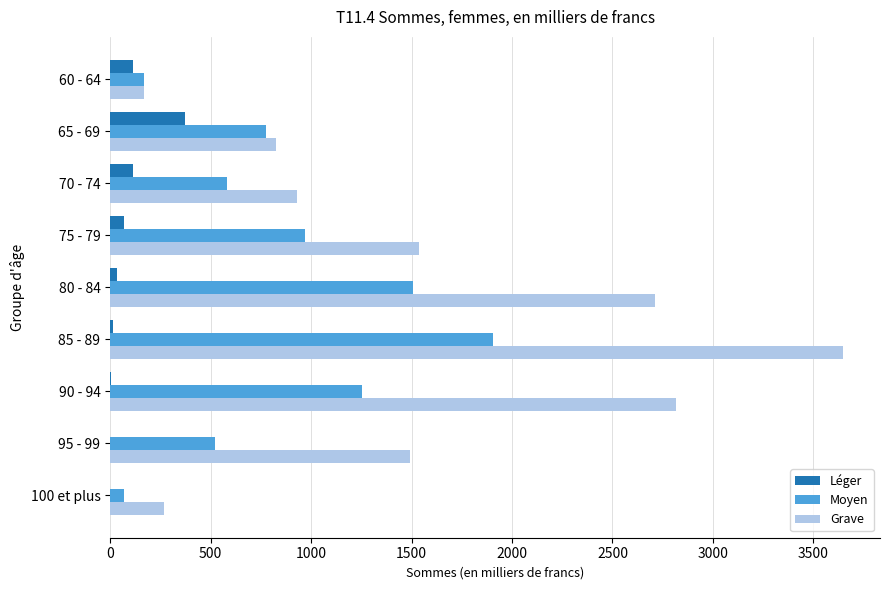

Which series changed the most between 70 - 74 and 80 - 84?

Grave